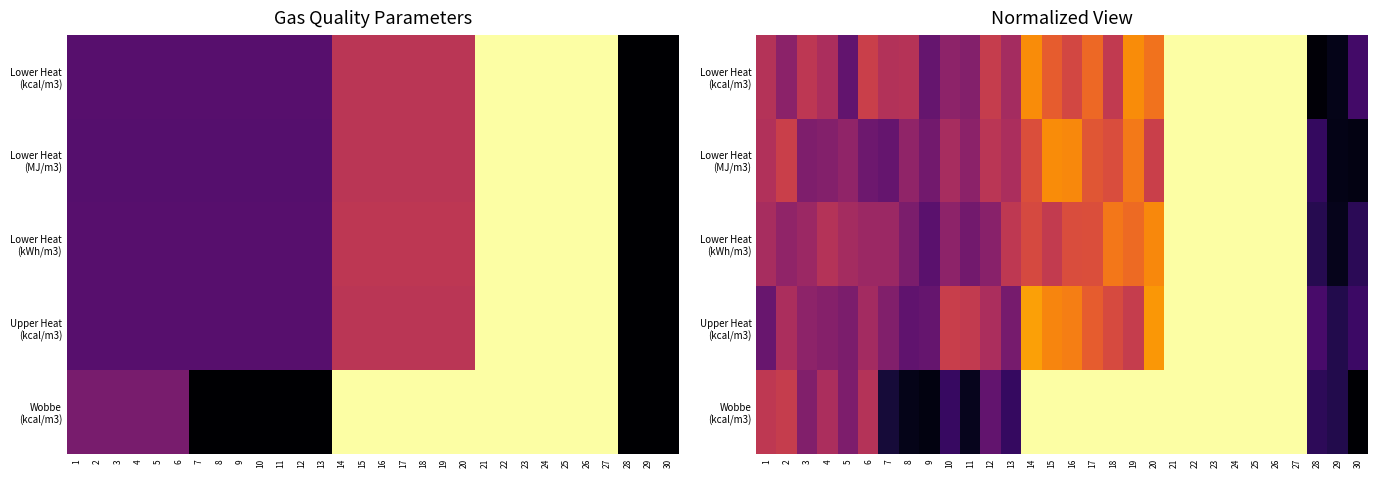

What is the greatest value displayed?

1.0